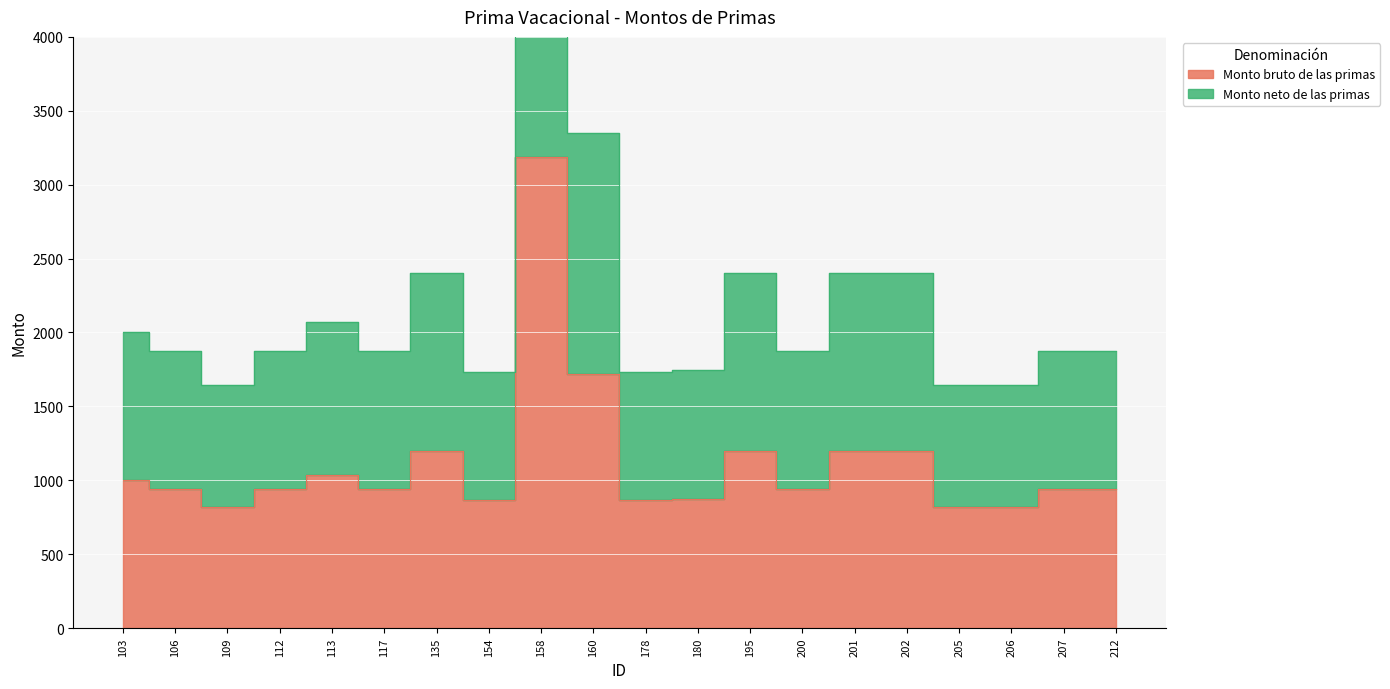

True or false: Monto bruto de las primas and Monto neto de las primas cross at least once.

False